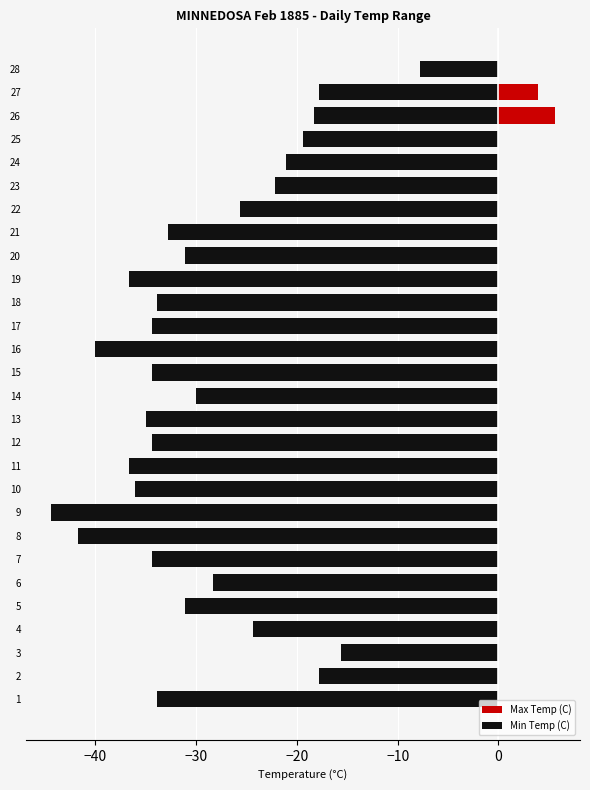

What is the difference between the second highest and minimum values in the Max Temp (C) series?

33.3